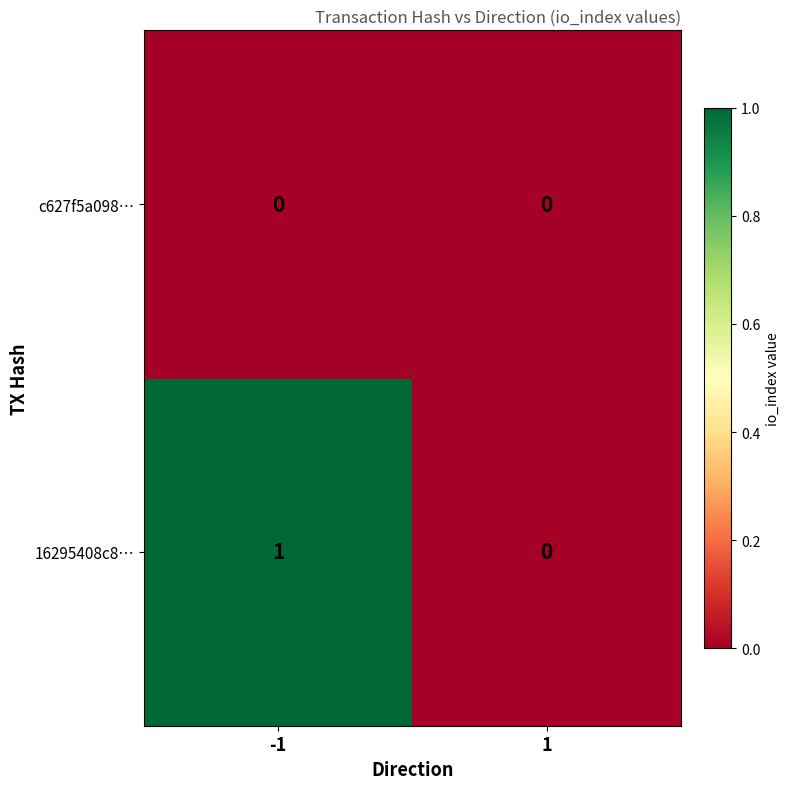

Reading left to right, what are all the values shown in this chart?

c627f5a098…: 0	0
16295408c8…: 1	0